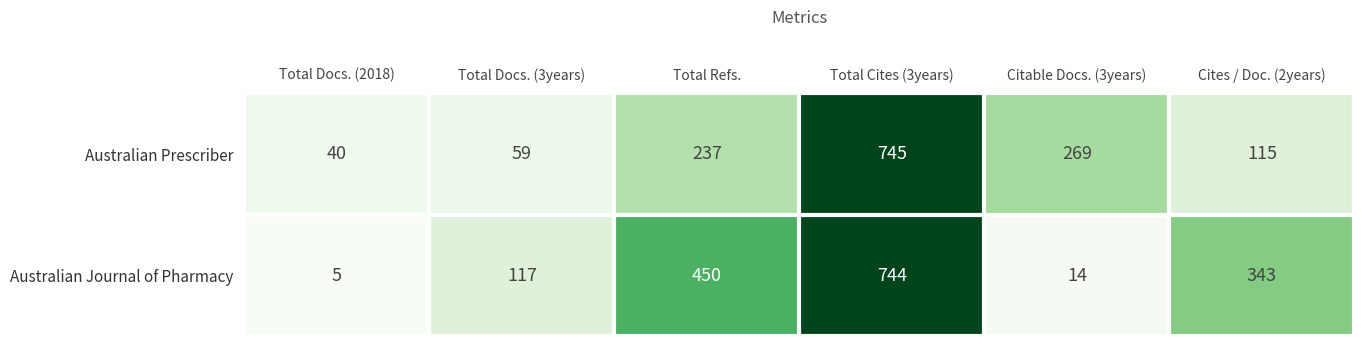

The value of Australian Journal of Pharmacy at Citable Docs. (3years) is 18. True or false?

False